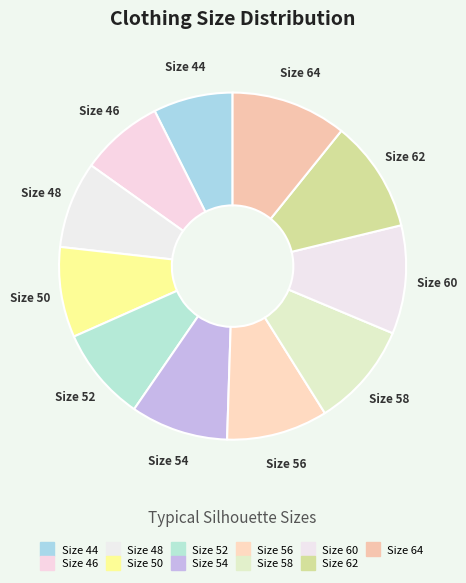

To the nearest percent, what is the difference between the largest and smallest slice percentages?

3%